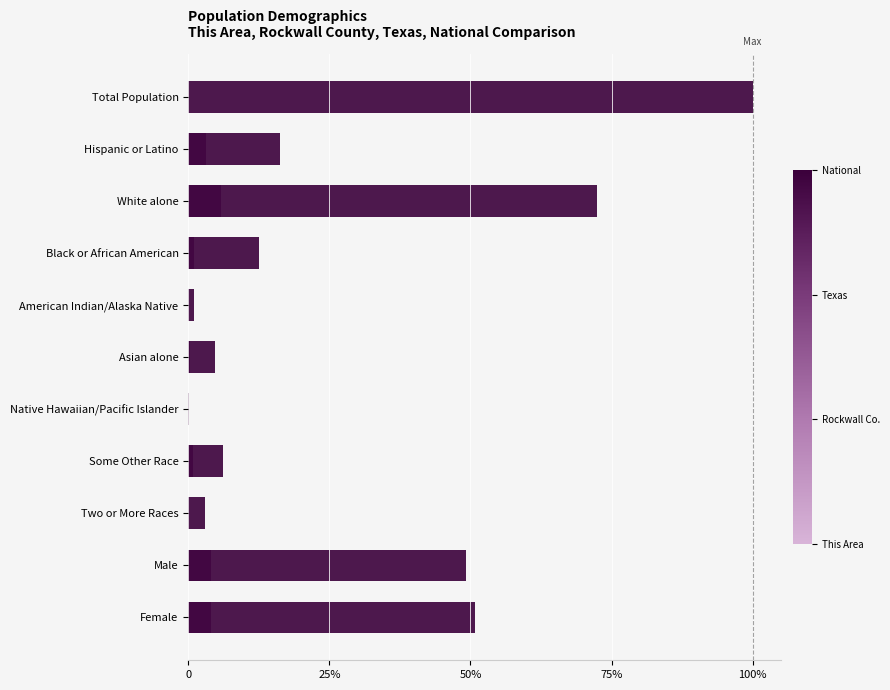

What are all the series names shown in the legend?

This Area, Rockwall County, Texas, National